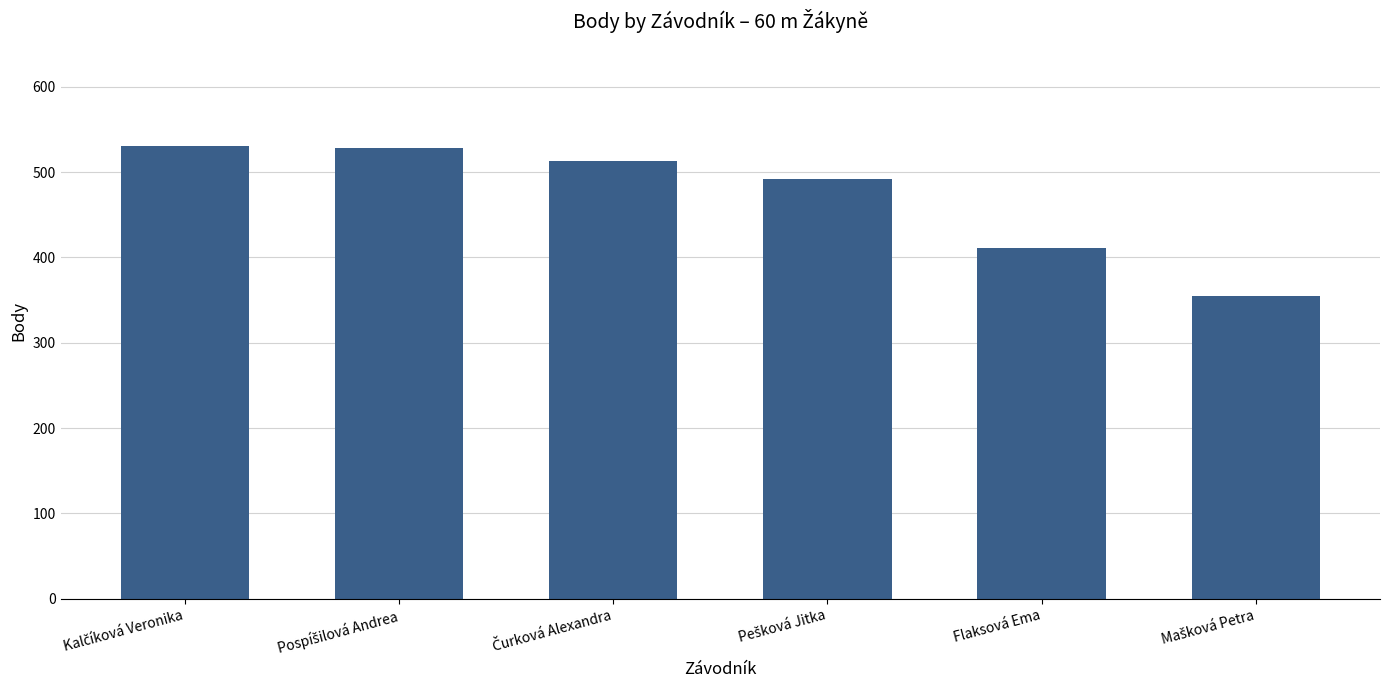

What is the average value?

472